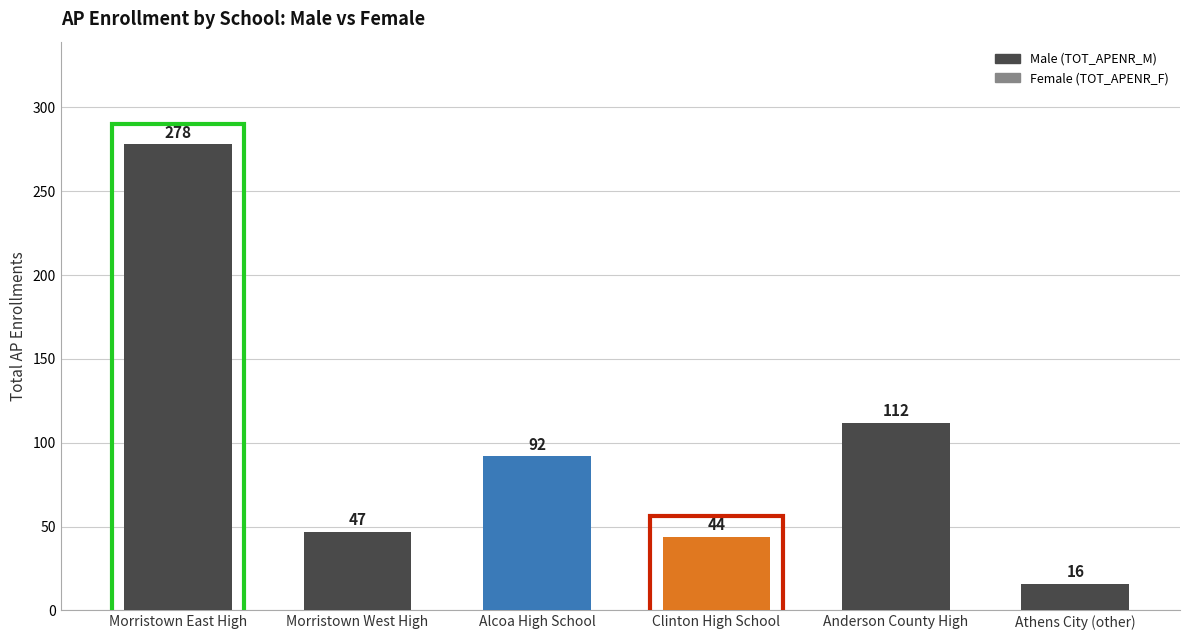

Does the chart contain any negative values?

No